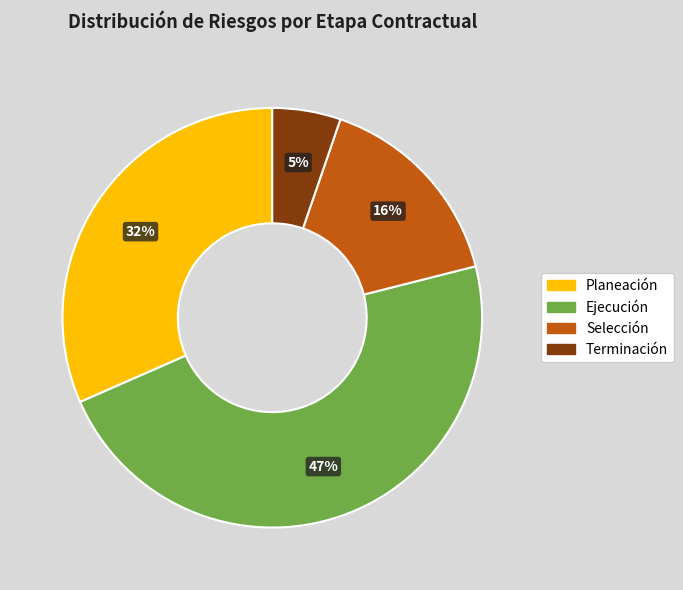

To the nearest percent, what is the average slice percentage?

25%